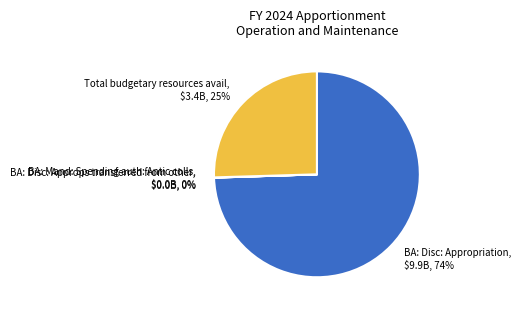

Which slice is the largest?

BA: Disc: Appropriation